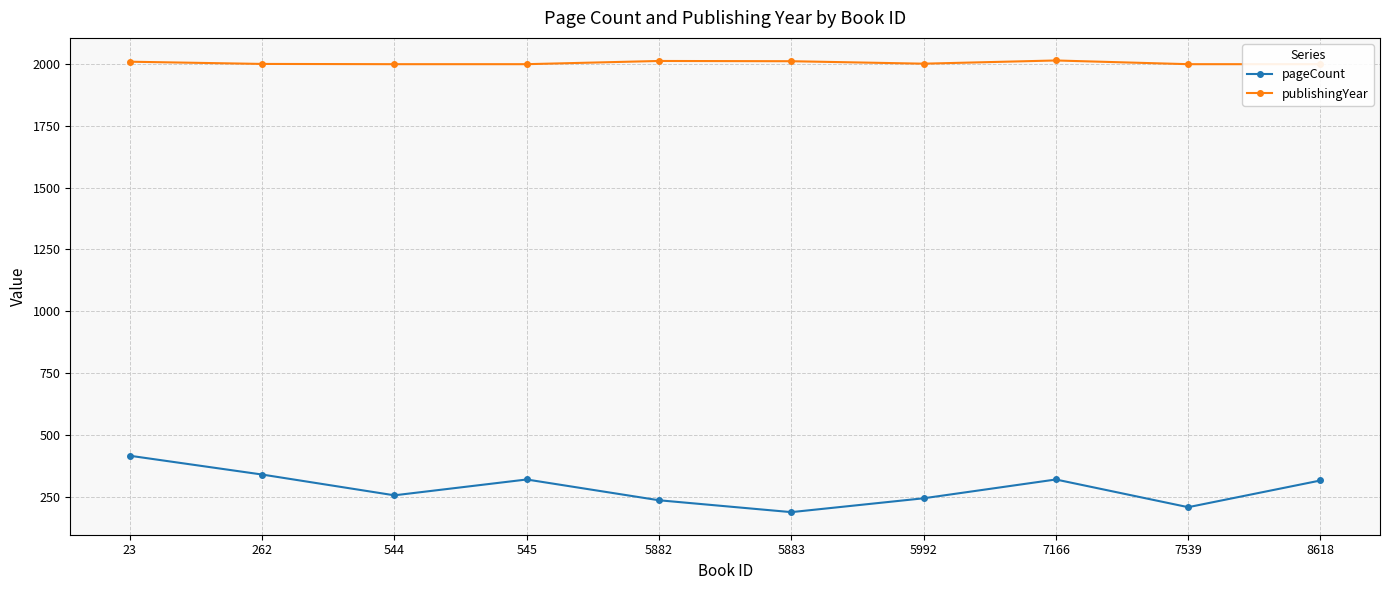

The publishingYear series shows 2850 at 5882. True or false?

False